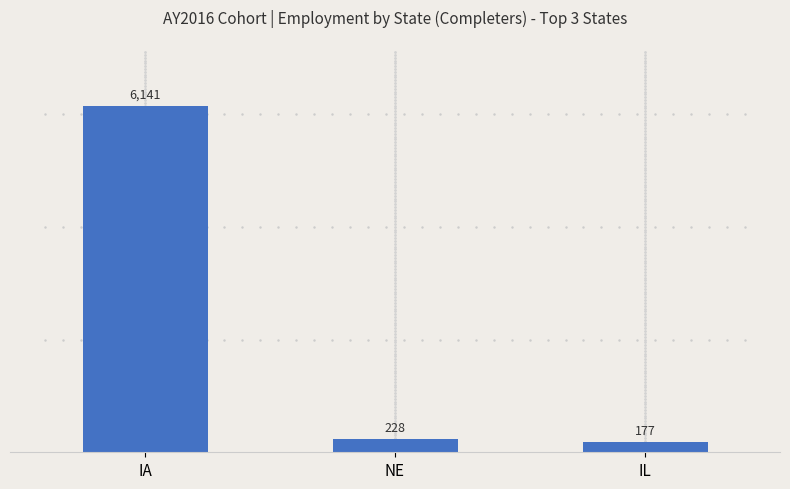

What is the sum of all values?

6546